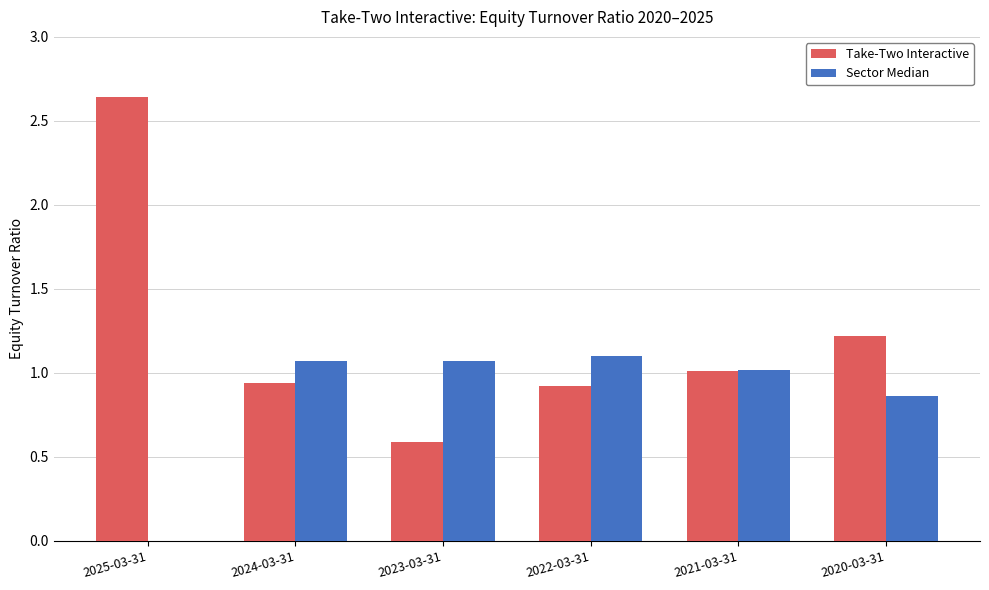

Is the value of Sector Median at 2022-03-31 greater than the value of Take-Two Interactive at 2023-03-31?

Yes